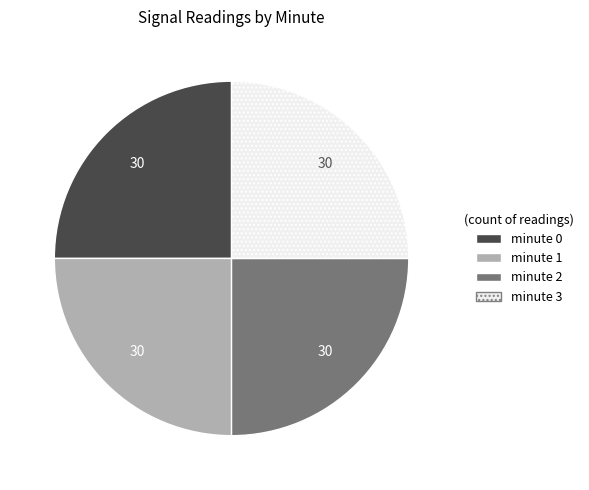

How many segments does this pie chart have?

4